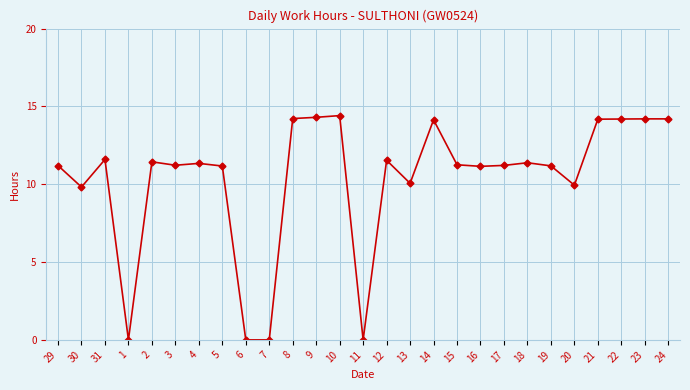

How many categories are shown in the chart?

27